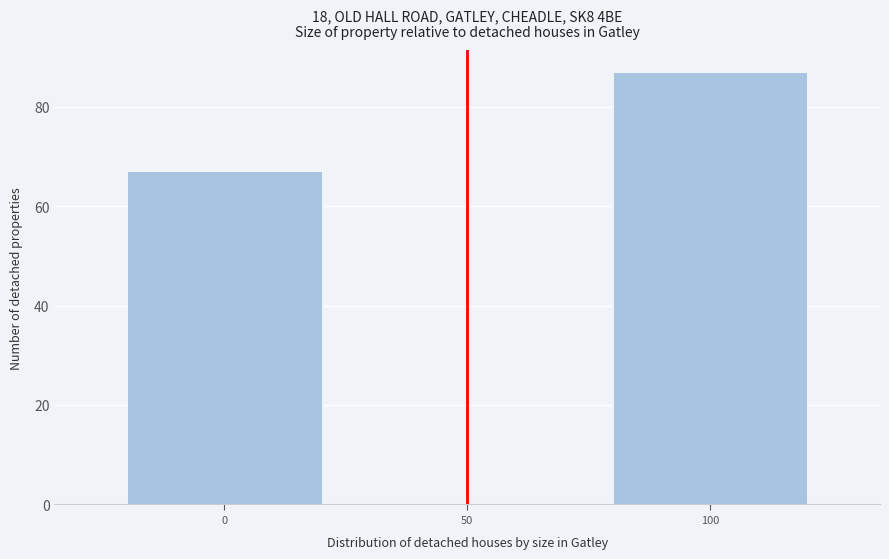

Reading left to right, list all the values displayed in this chart.

67	87